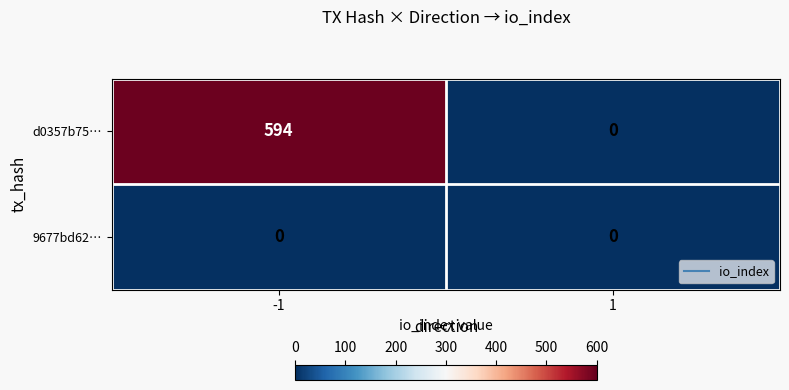

Reading left to right, transcribe all the data shown in this chart.

d0357b75…: -1=594	1=0
9677bd62…: -1=0	1=0